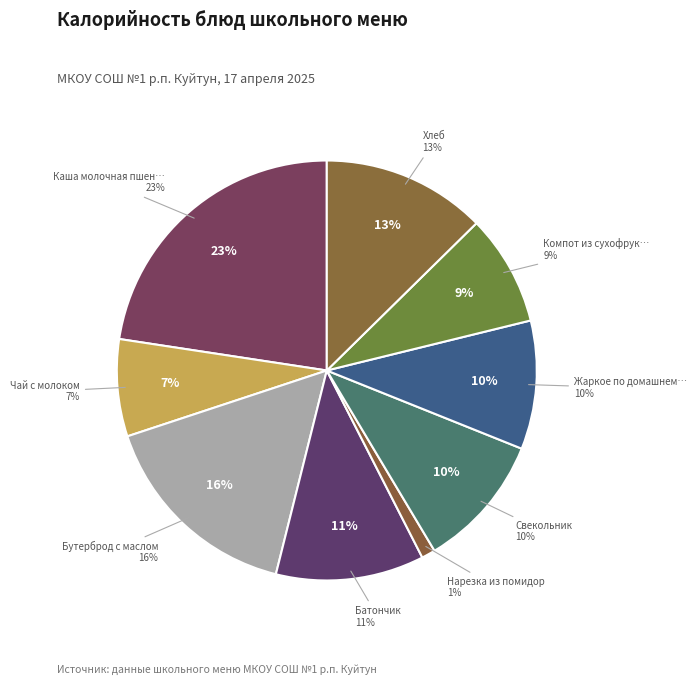

Which has a higher value, Нарезка из помидор or Чай с молоком?

Чай с молоком